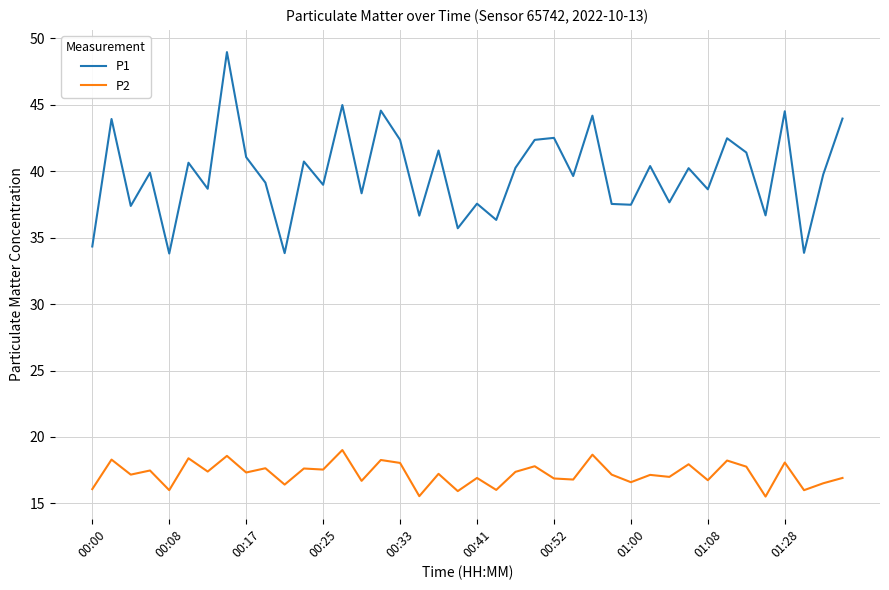

True or false: P1 and P2 cross at least once.

False